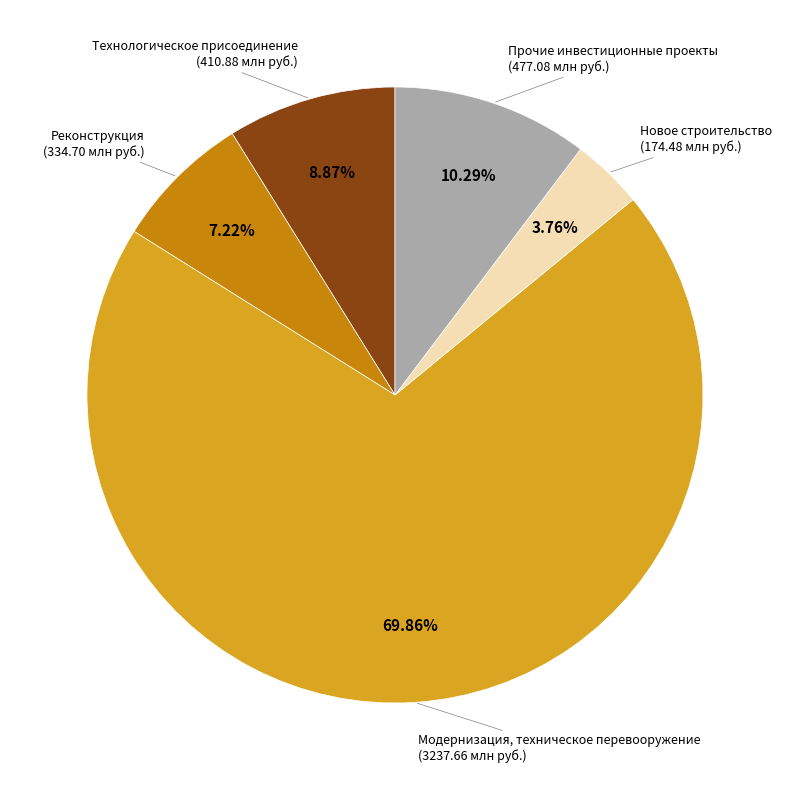

Is there any slice that represents more than half of the pie?

Yes